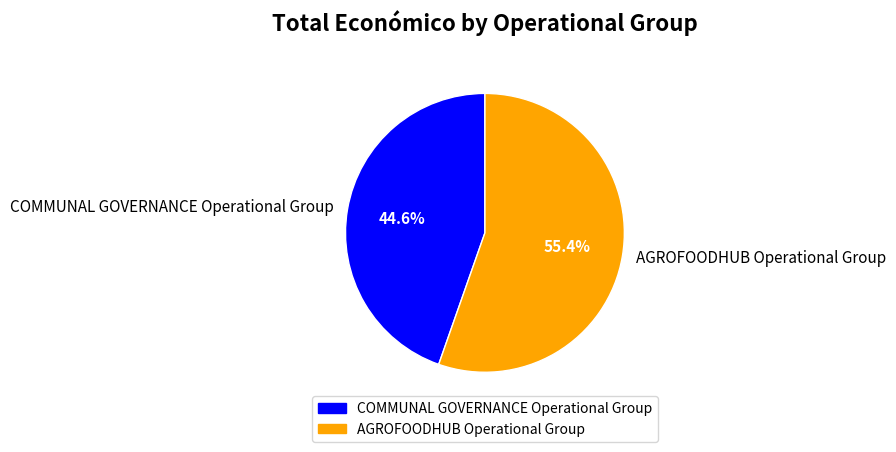

What percentage is the AGROFOODHUB Operational Group slice, to the nearest percent?

55%